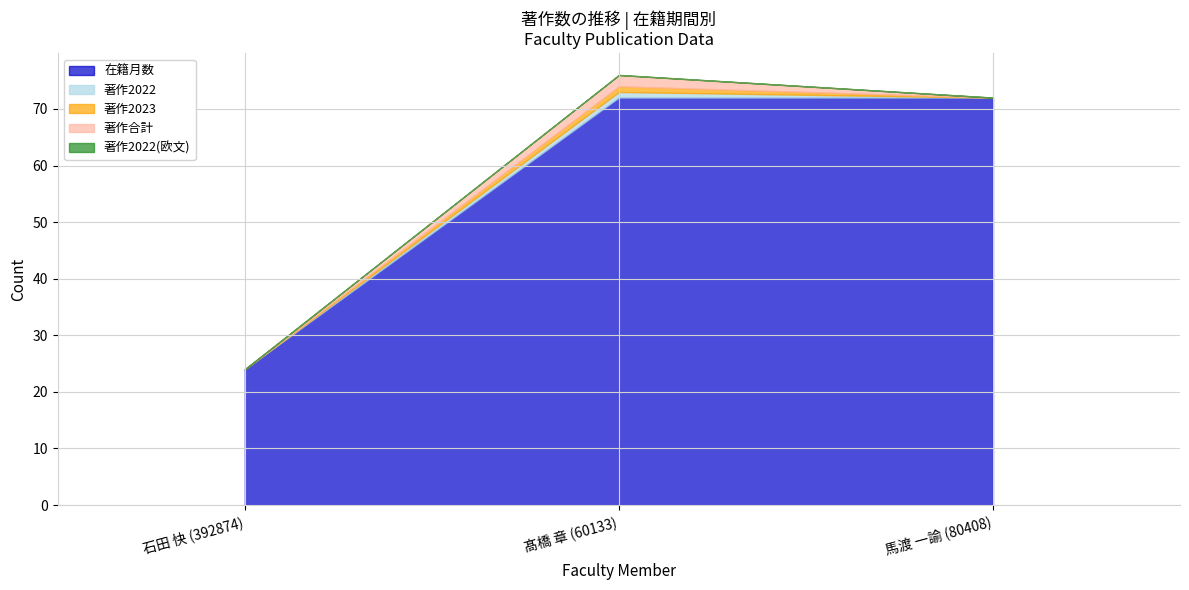

What is the sum of all 在籍月数 values?

168